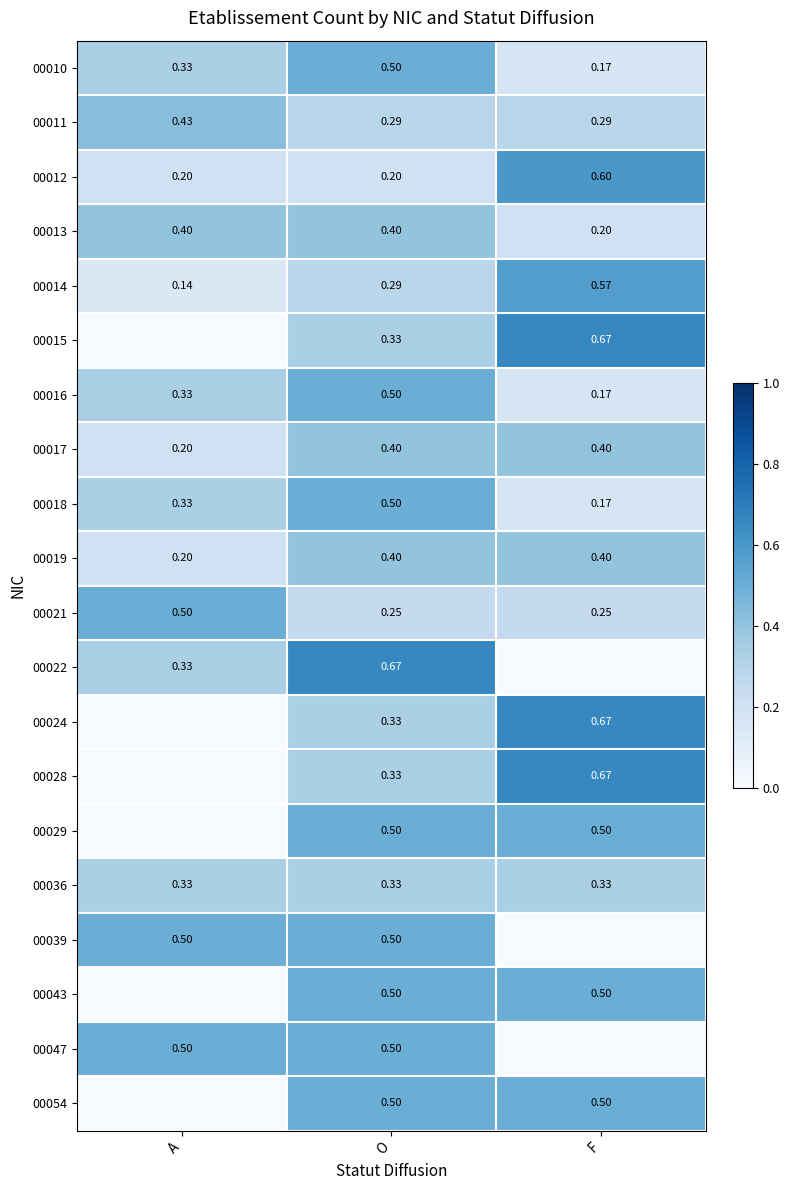

Is the value of 00028 at F greater than the value of 00013 at O?

Yes